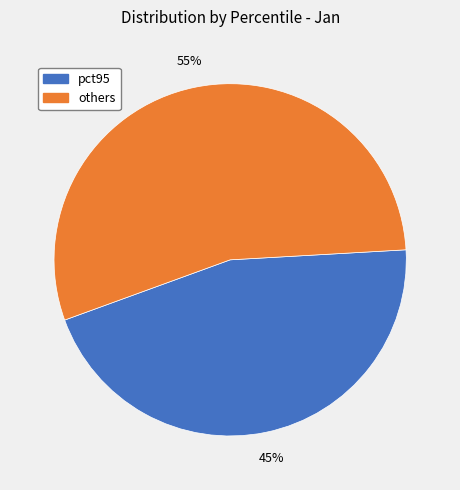

Does any single category account for the majority?

Yes